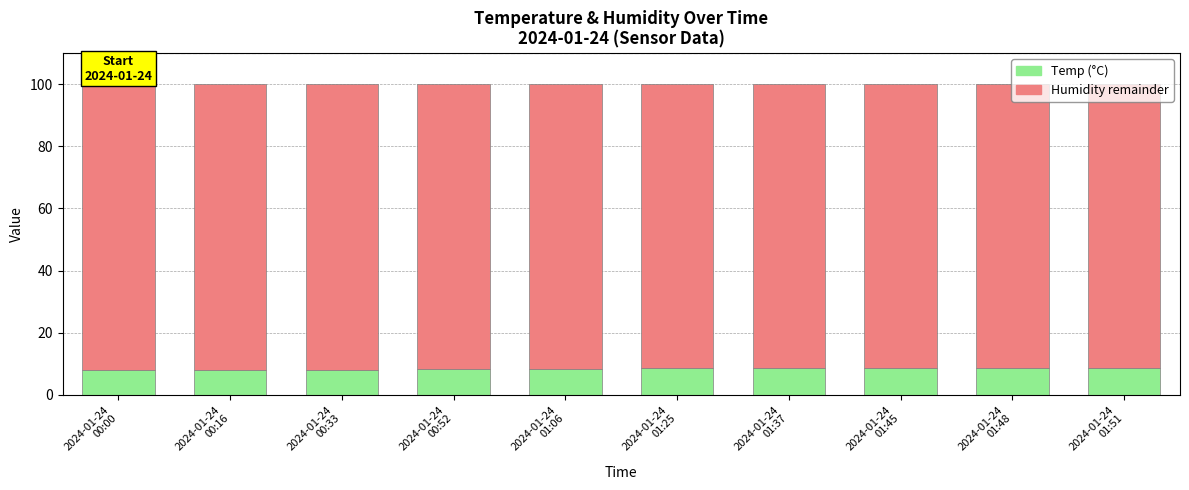

What is the average value of the Temp (°C) series?

8.4